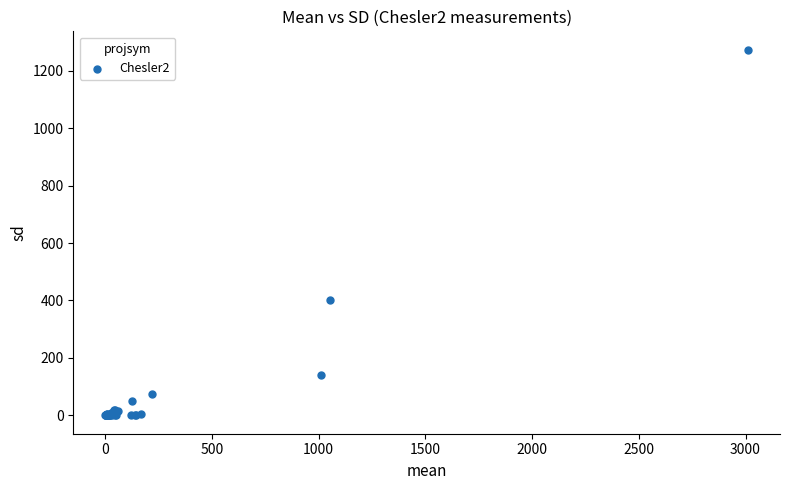

What Y value in the scatter plot is closest to 636?

401.0